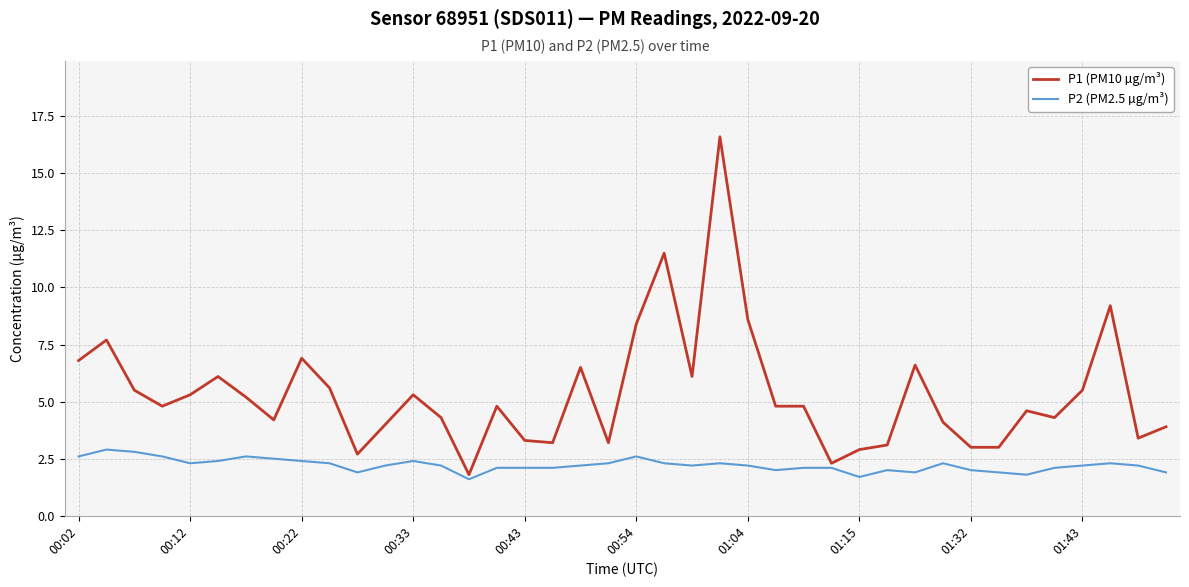

How many lines are shown in the chart?

2